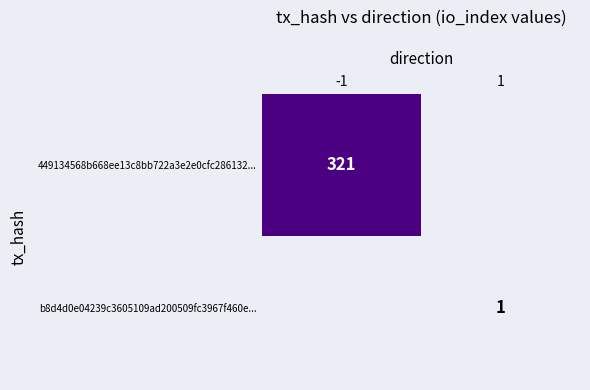

True or false: 449134568b668ee13c8bb722a3e2e0cfc286132... has a value of 321 at -1.

True